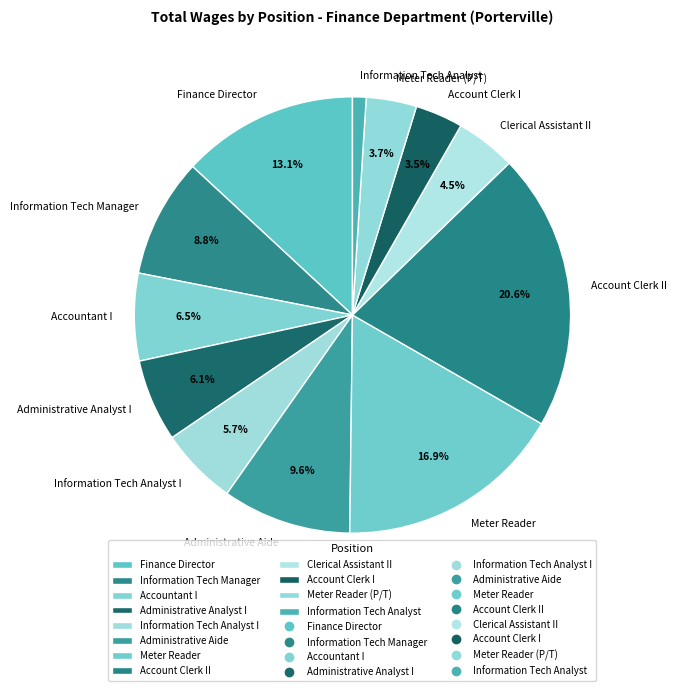

How many slices are in this pie chart?

12